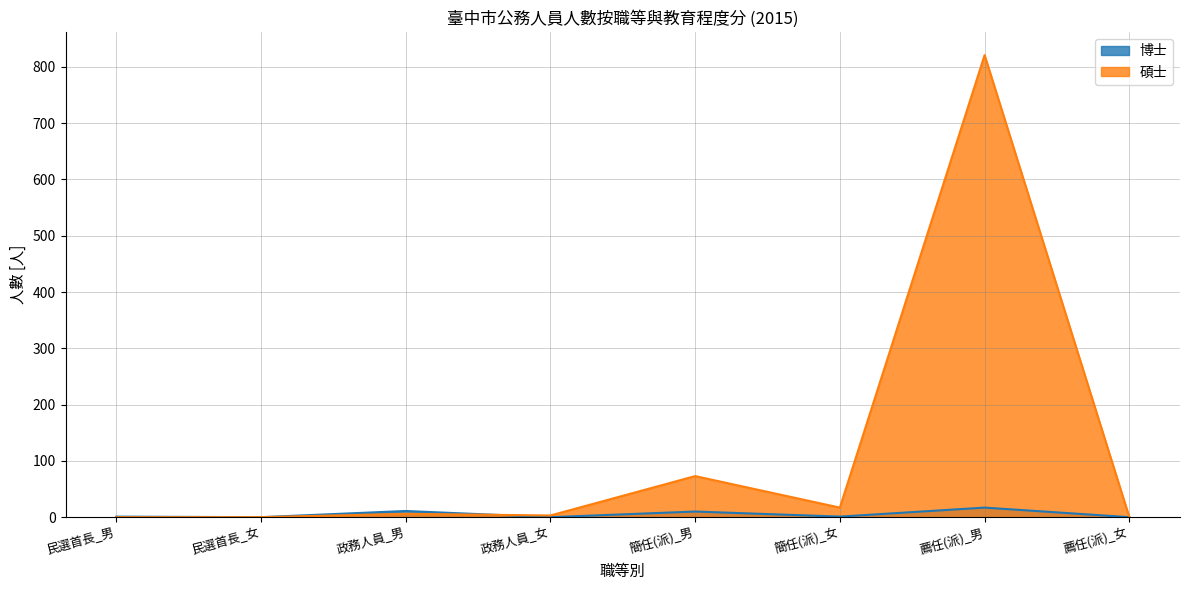

At which label is 博士 closest to 8?

簡任(派)_男